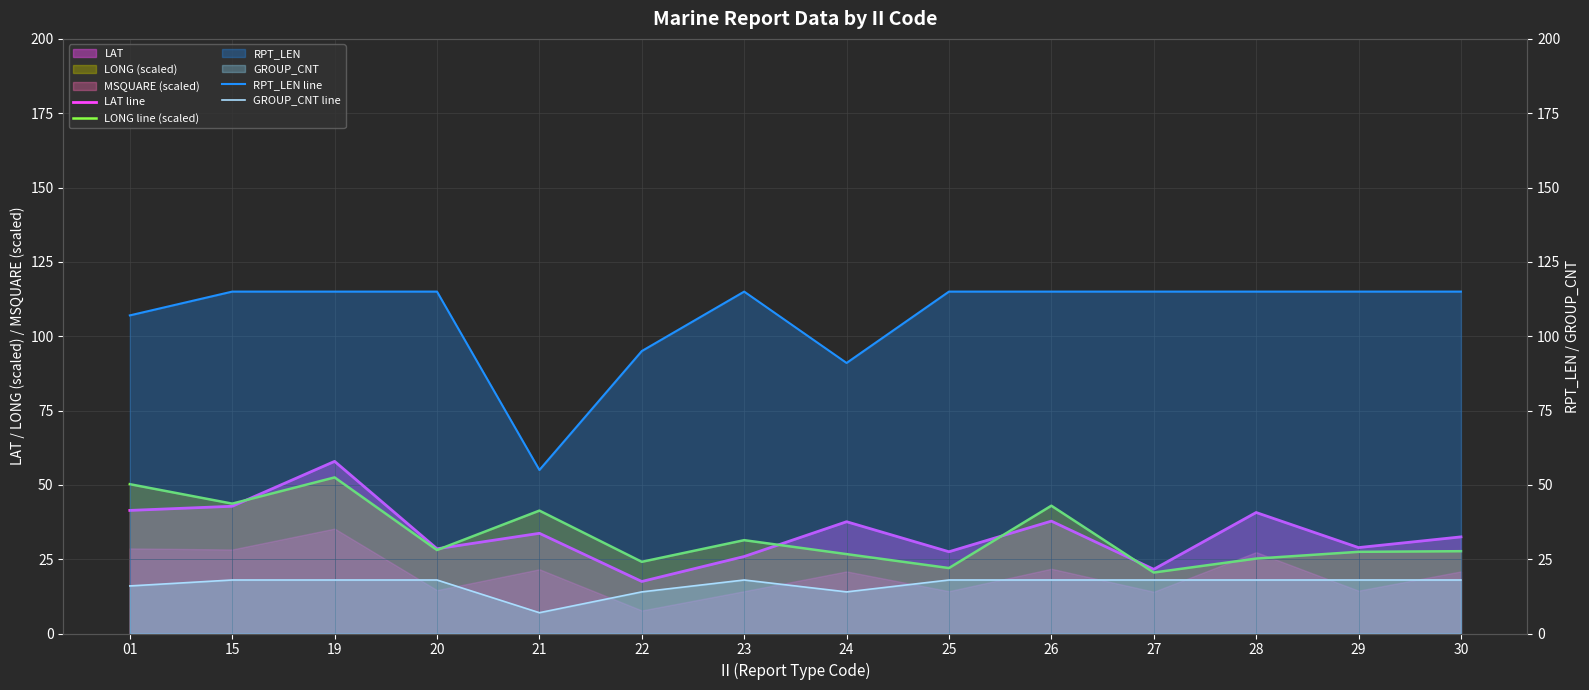

True or false: RPT_LEN line has more than 2 points higher than both neighbors.

False